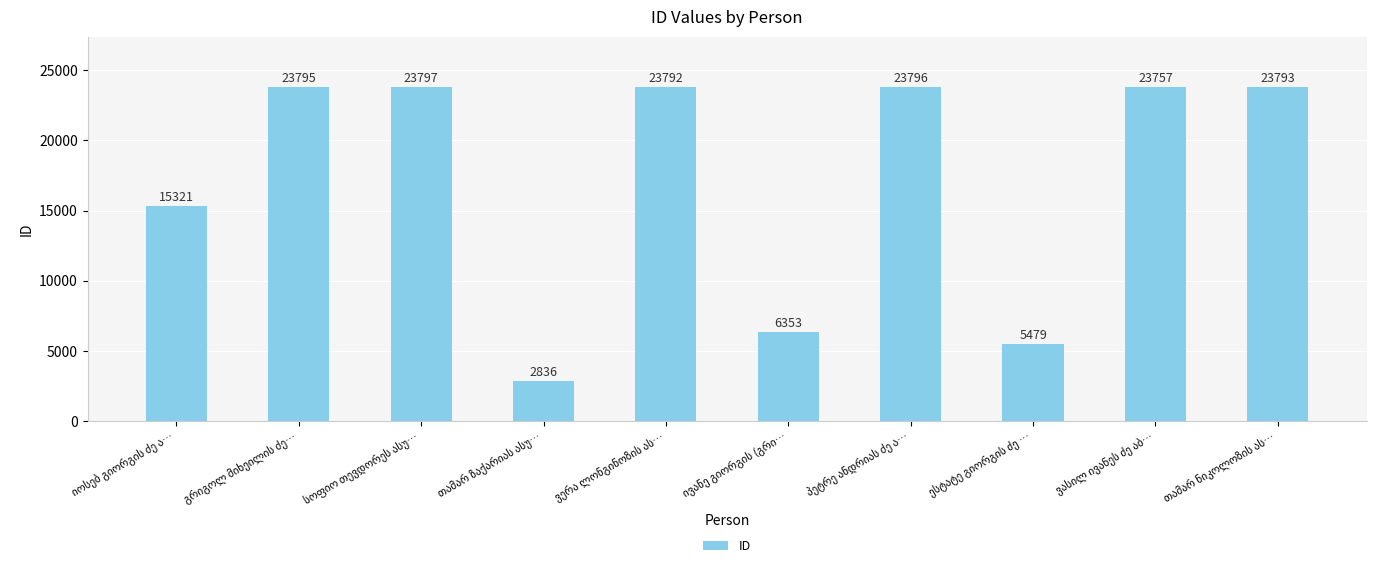

What is the smallest value displayed?

2836